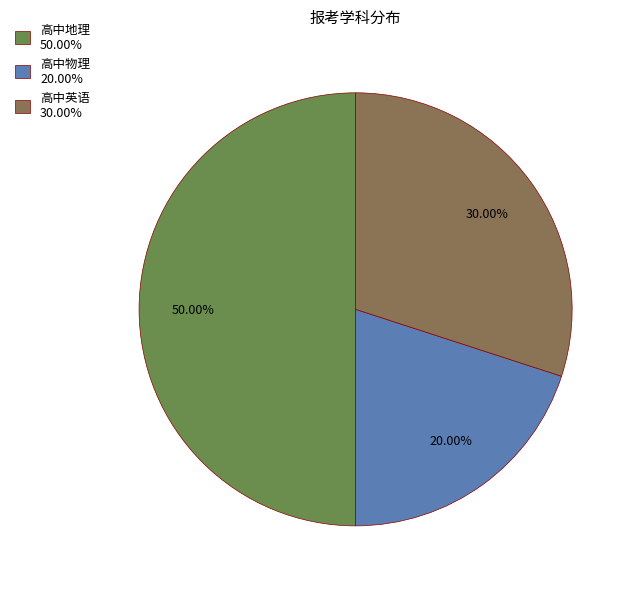

To the nearest percent, what is the difference between the 高中地理 and 高中物理 slice percentages?

30%